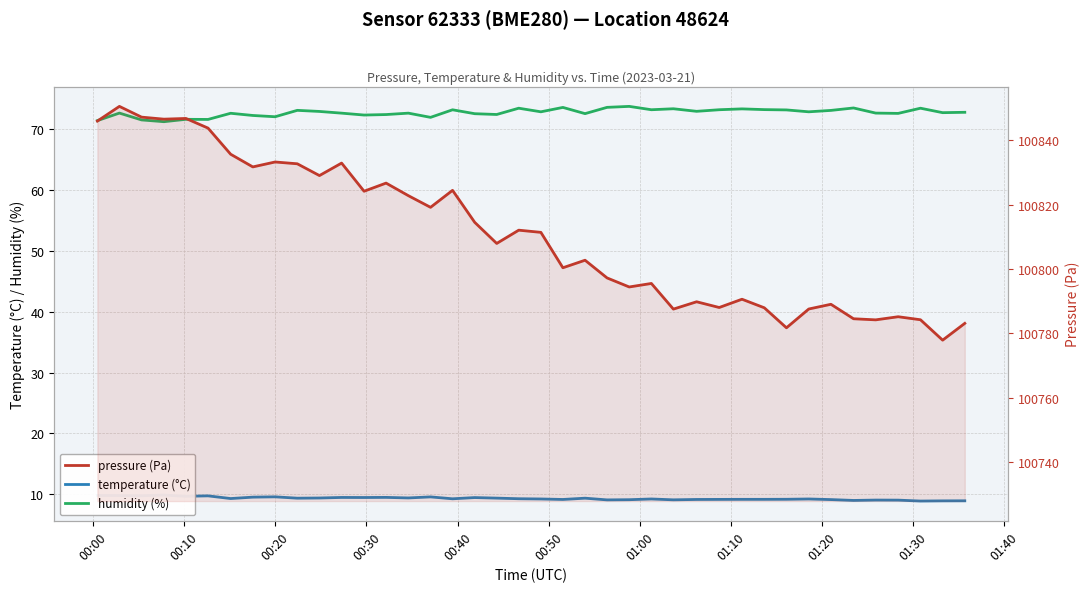

True or false: humidity and temperature intersect in this chart.

False